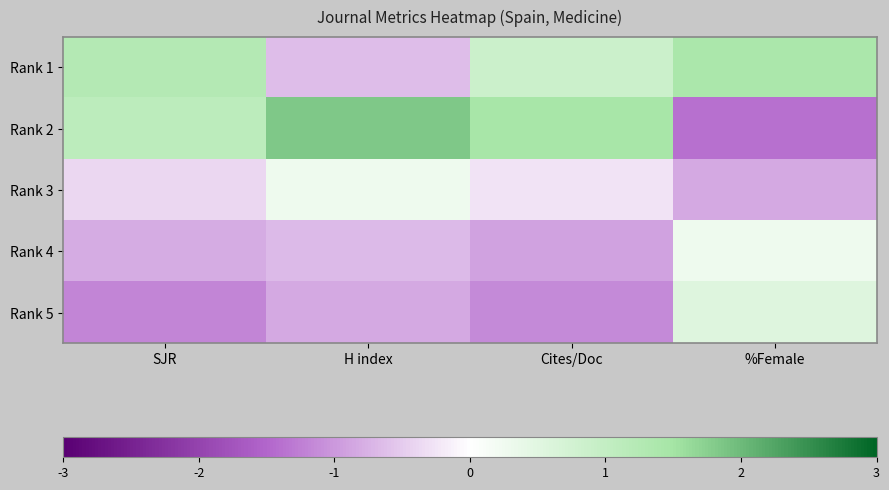

What is the maximum value shown in the chart?

1.8